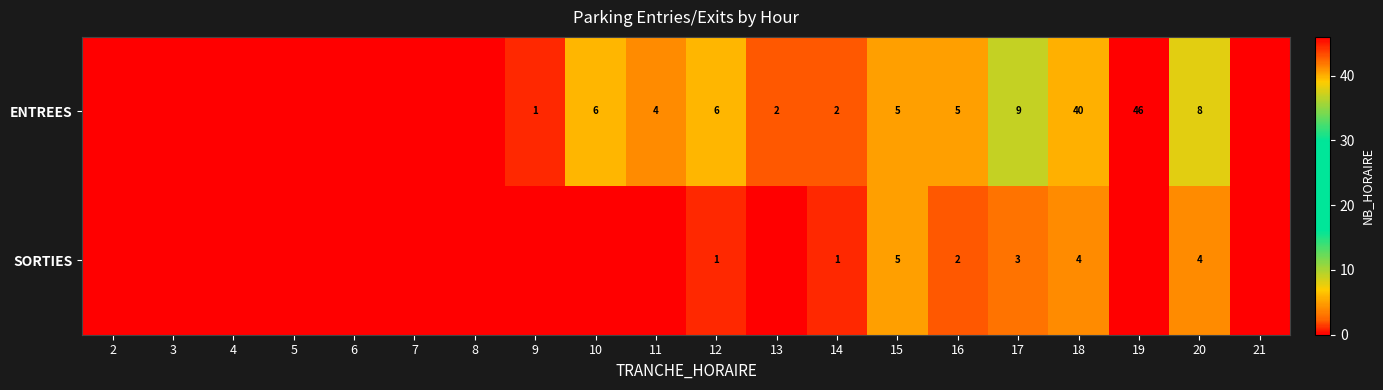

The value of SORTIES at 12 is 2. True or false?

False